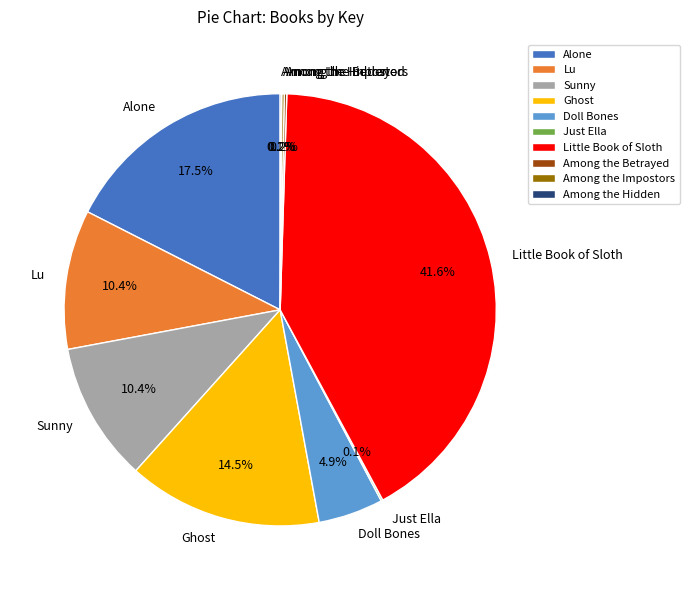

Is there any slice that represents more than half of the pie?

No